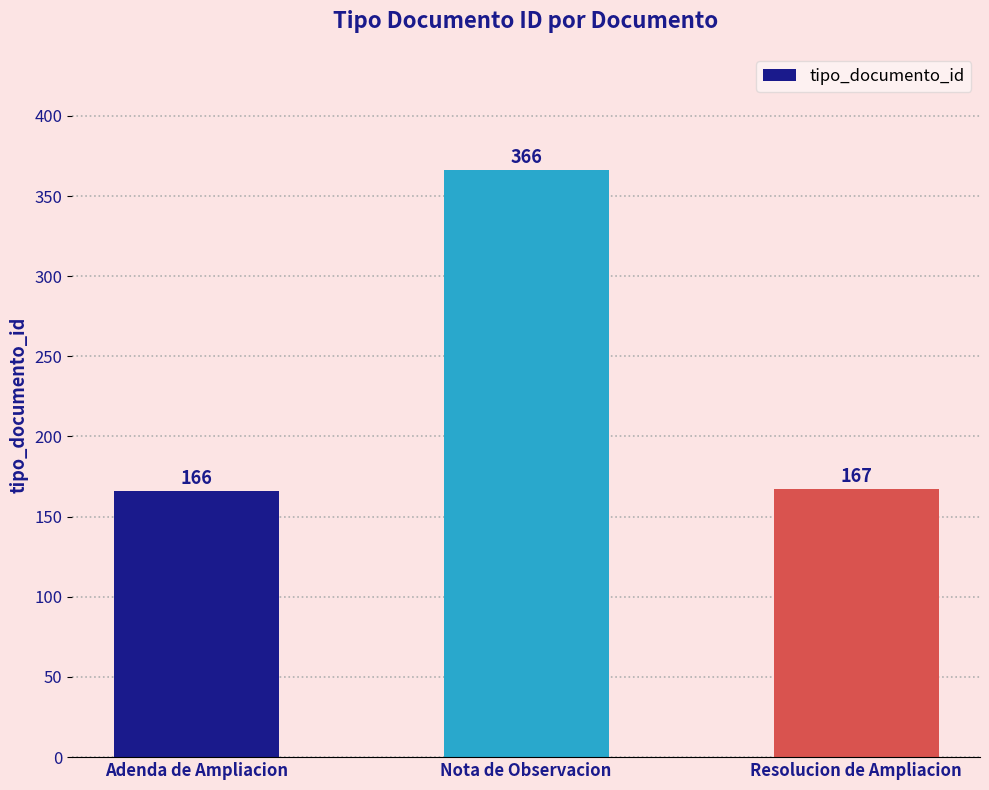

The value at Nota de Observacion is 366. True or false?

True